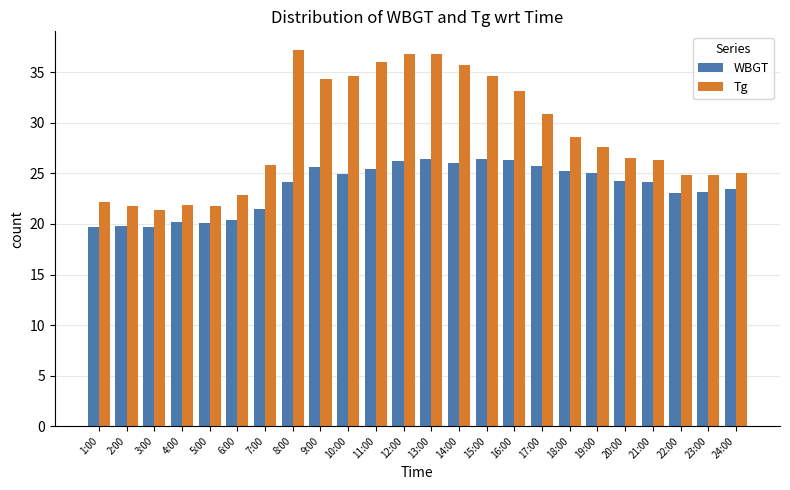

At which label does Tg first exceed 27?

8:00